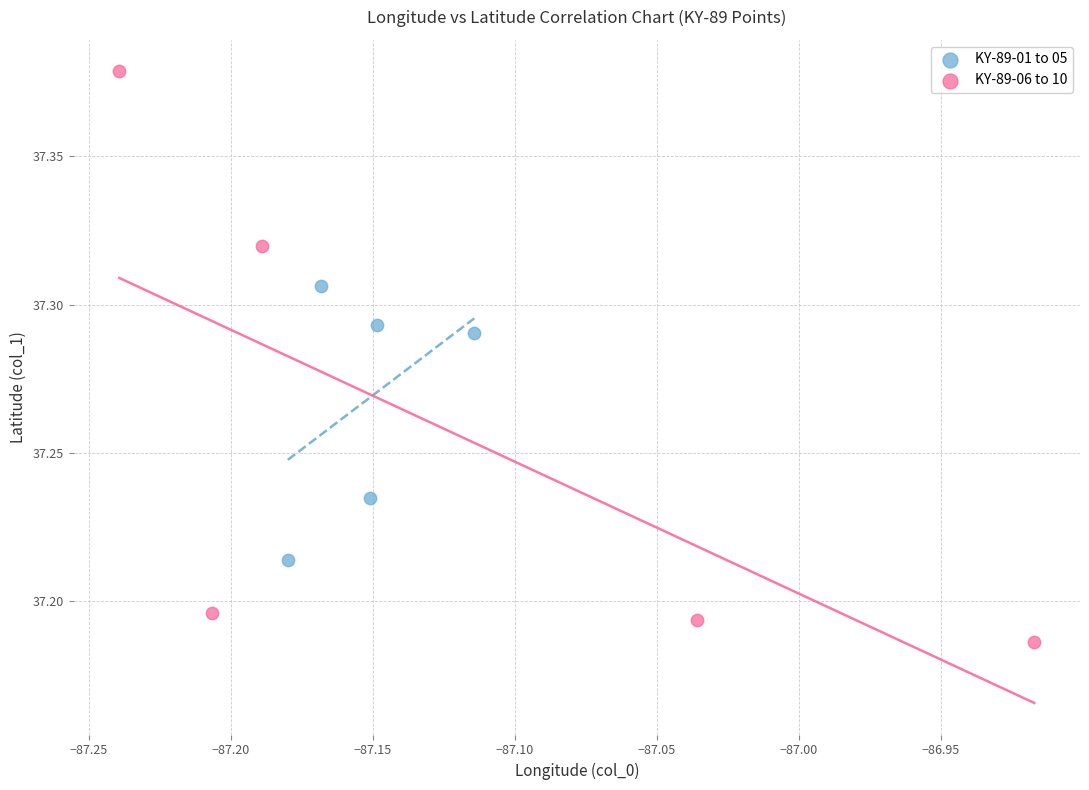

Which series has the widest spread of Y values?

KY-89-06 to 10